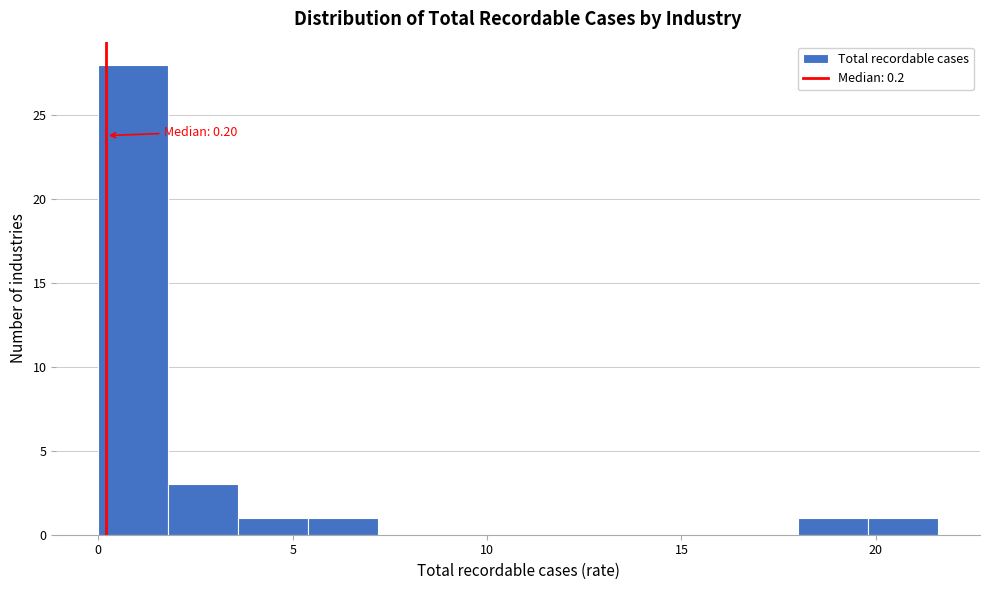

Read against the x-axis, roughly where is the centre of the tallest bar?

1.0